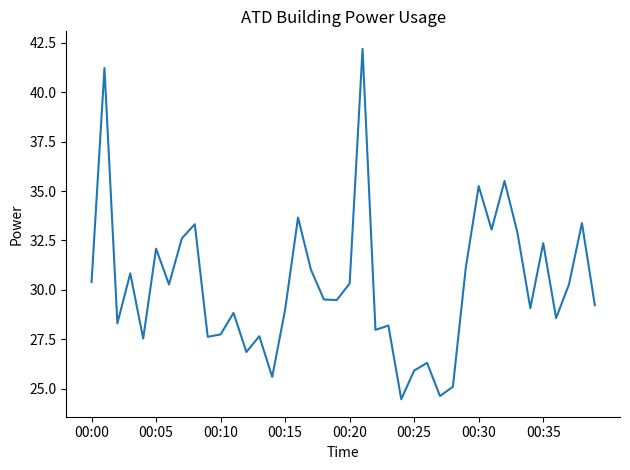

What is the difference between the second highest and second lowest values?

16.6